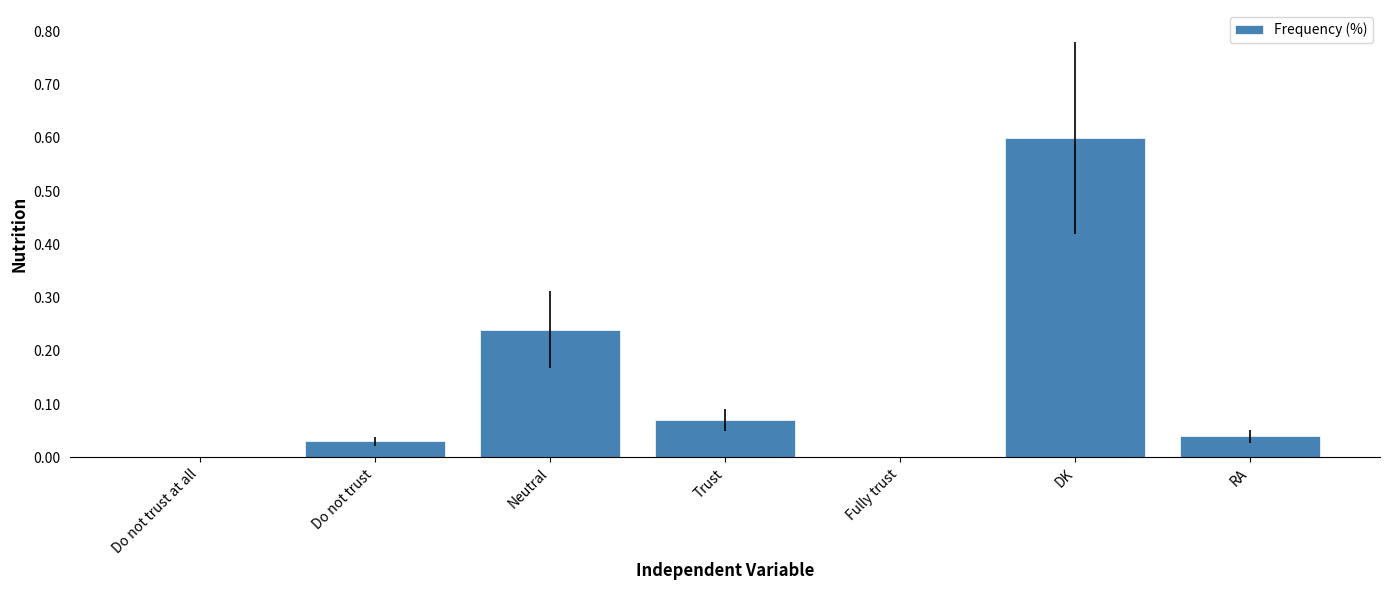

Where is the data nearest to the value 30?

Neutral